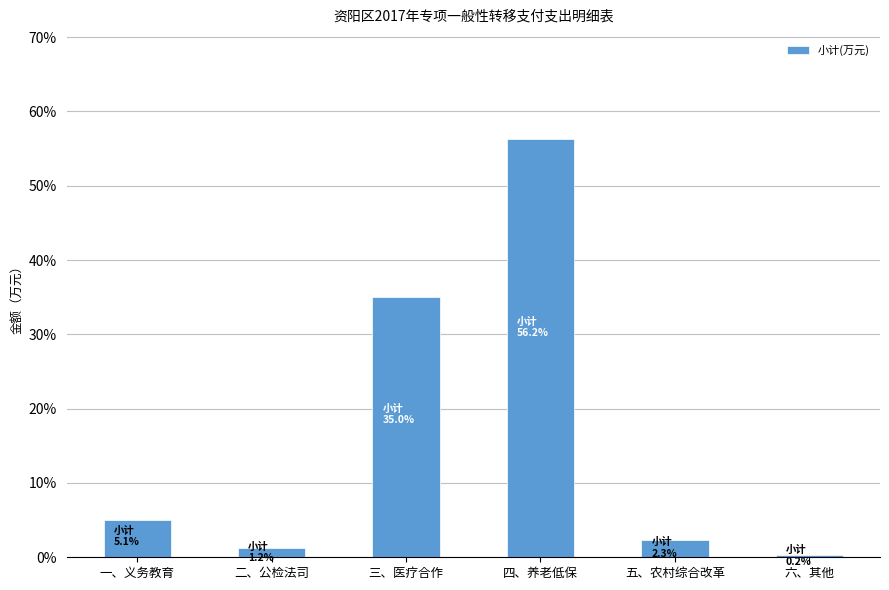

What is the minimum value shown in the chart?

0.2